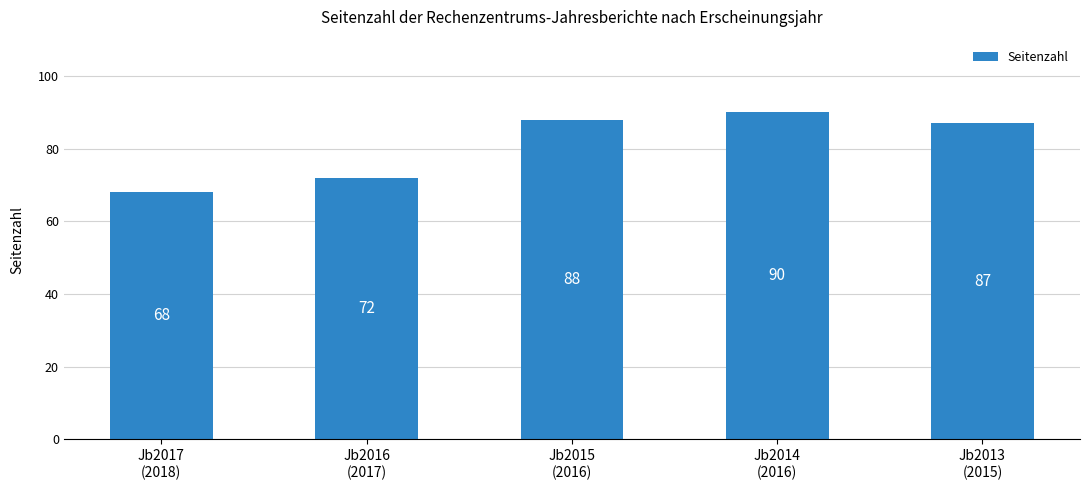

What is the label of the 4th bar from the left?

Jb2014
(2016)